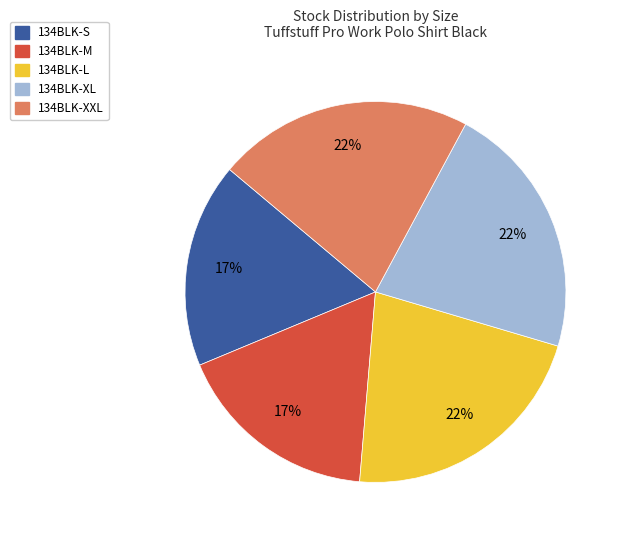

Is it true that 134BLK-XL is 22% of the pie?

True